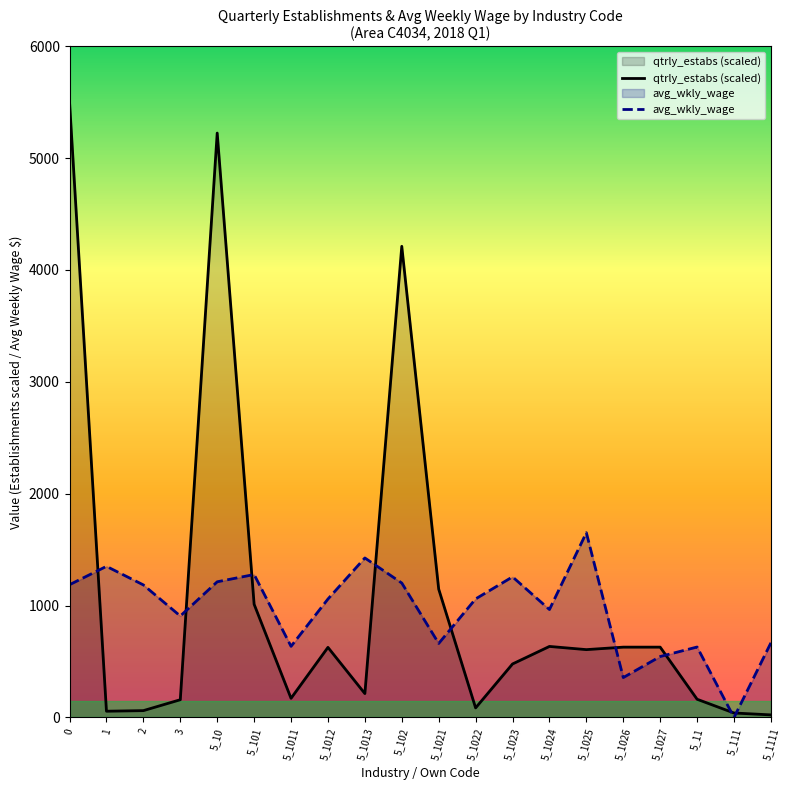

What is the label of the 10th point from the left?

5_102